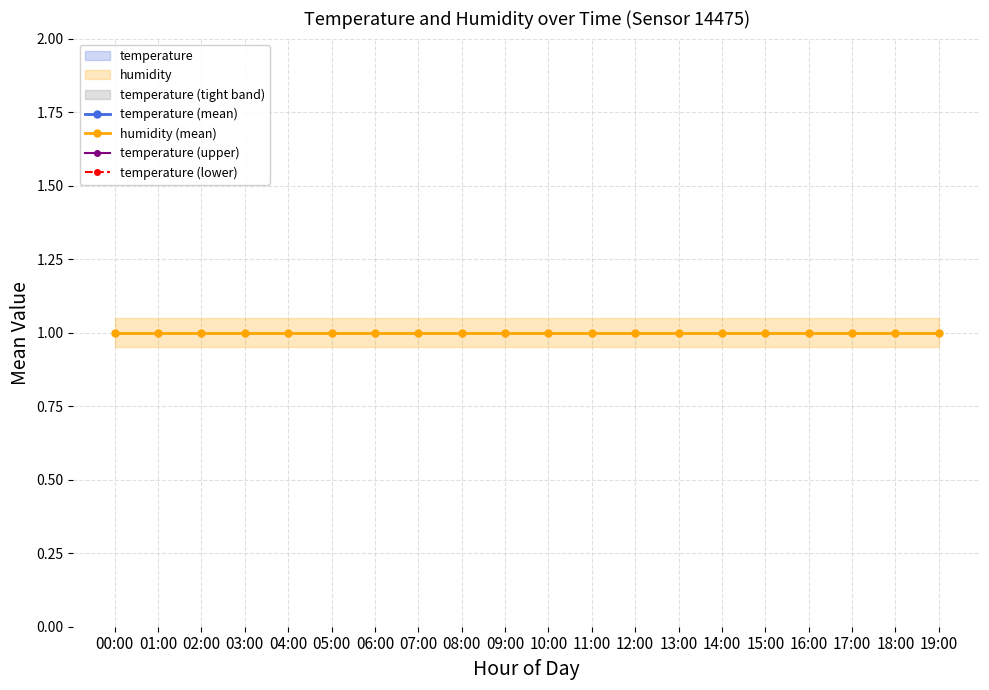

The temperature (upper) series shows 4.4 at 00:00. True or false?

True